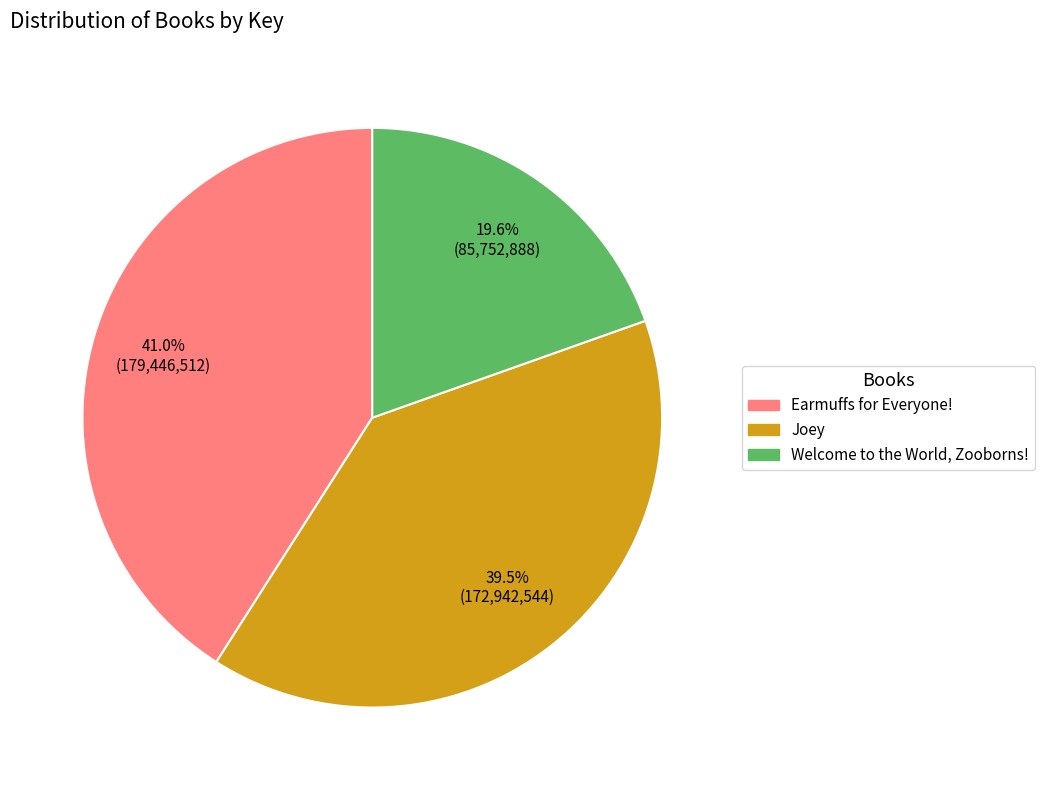

To the nearest percent, what percentage of the pie is Earmuffs for Everyone!?

41%